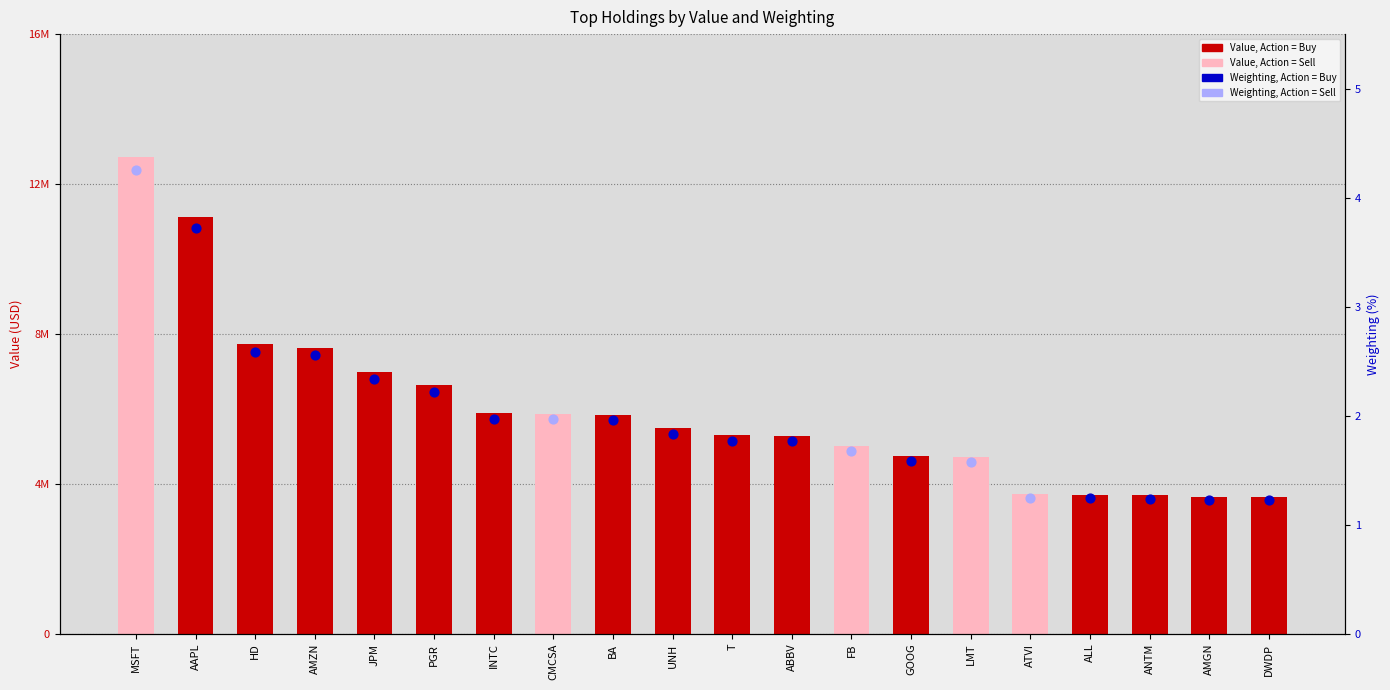

Which has a higher value, AAPL or DWDP?

AAPL